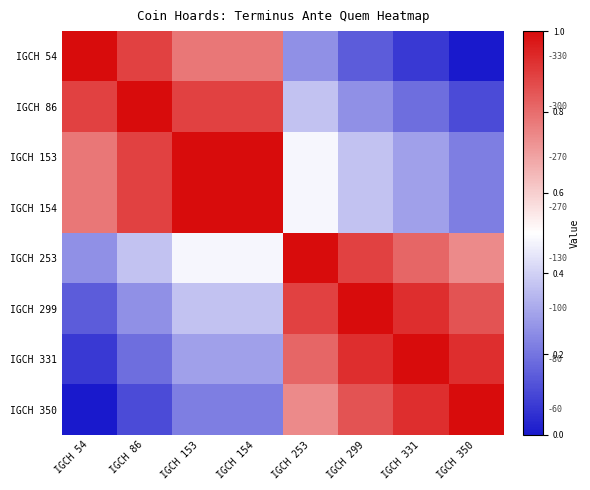

The value of IGCH 153 at IGCH 350 is 0.3. True or false?

False